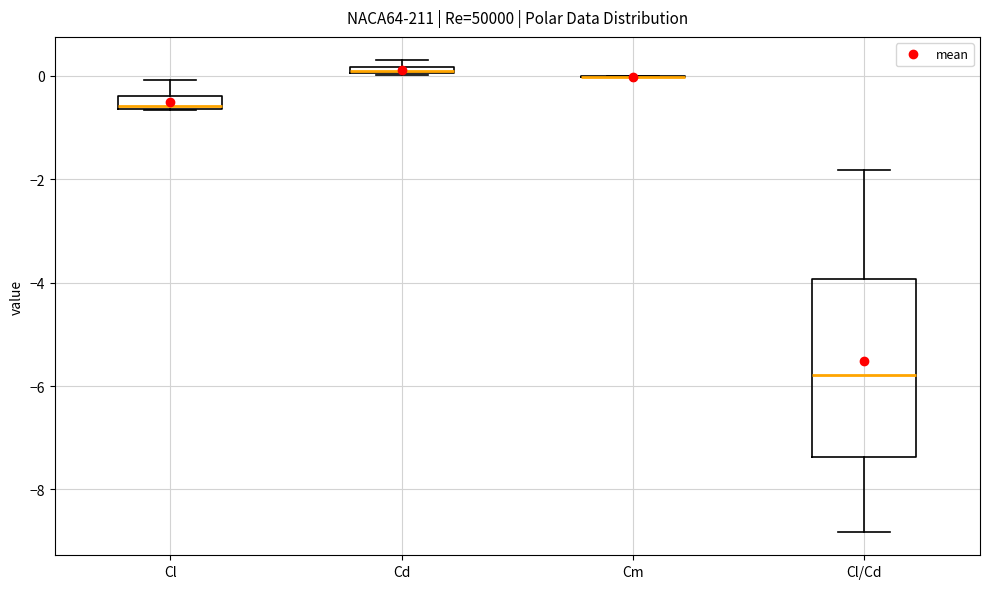

Which box is the tallest, from its lower edge to its upper edge?

Cl/Cd